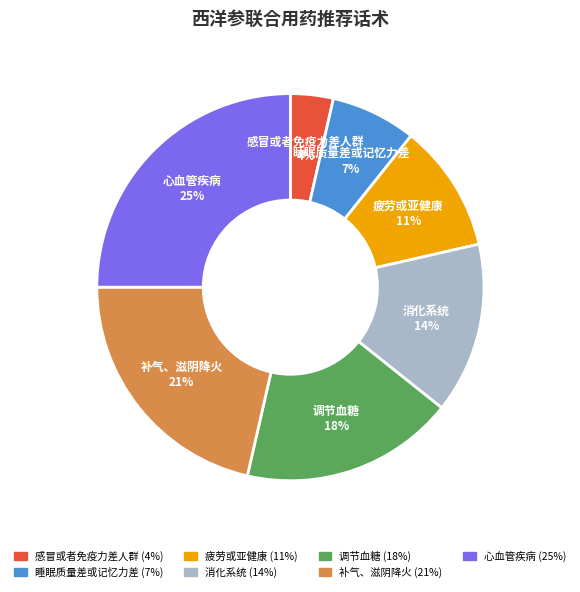

Which has a higher value, 调节血糖 or 睡眠质量差或记忆力差?

调节血糖